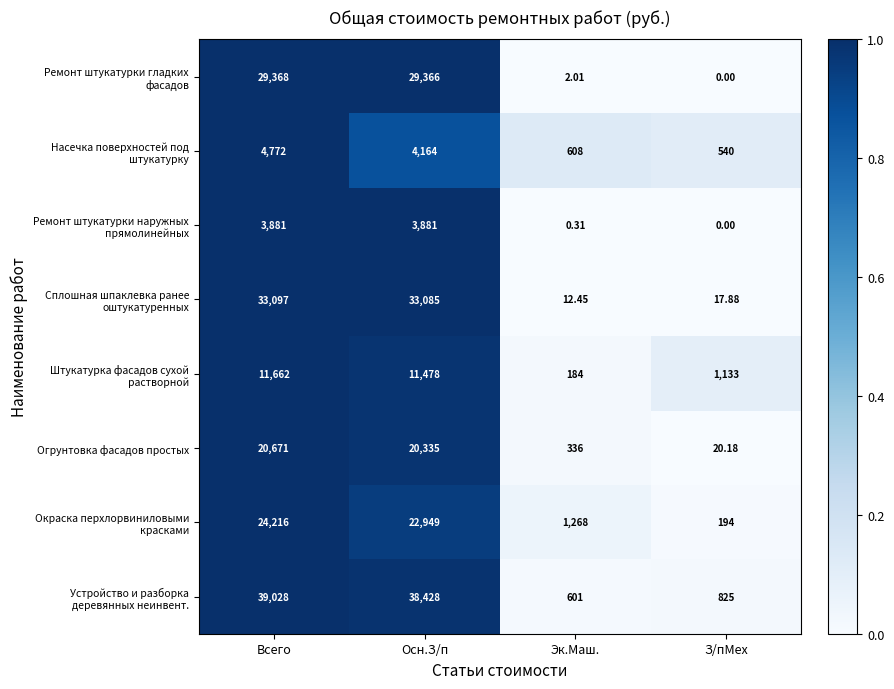

What is the total value across all series at Осн.З/п?

163686.0